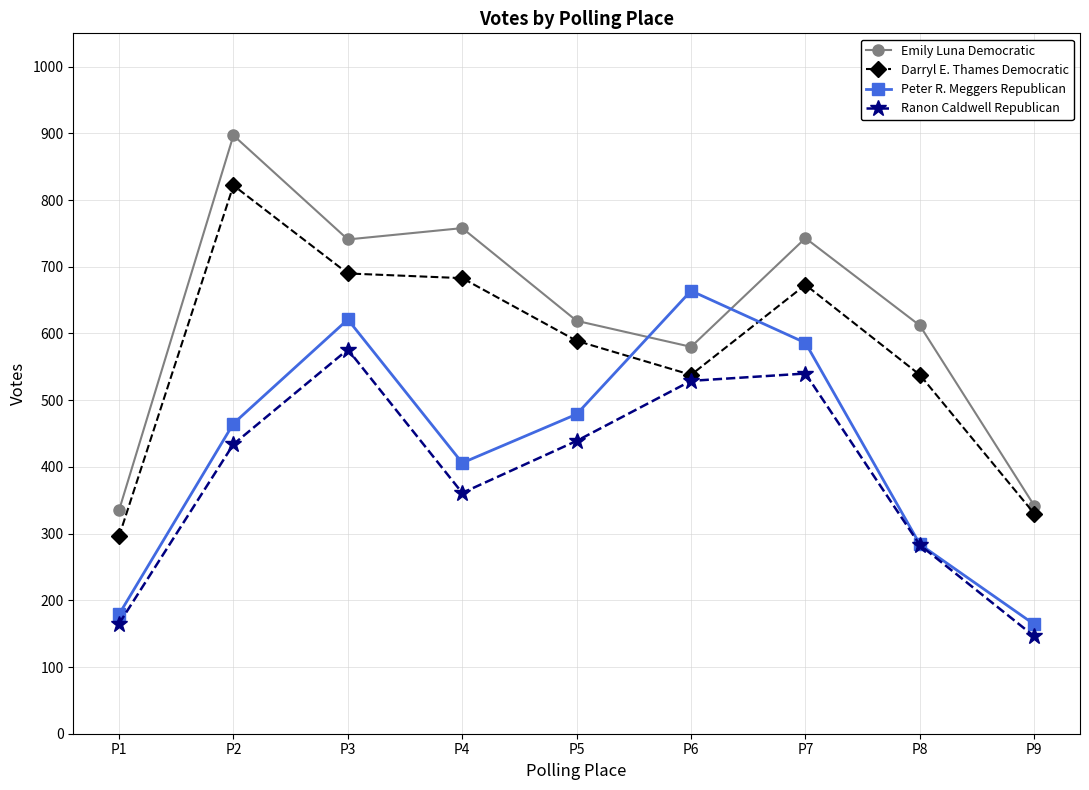

In Peter R. Meggers Republican, how many points are higher than both neighbors (excluding endpoints)?

2